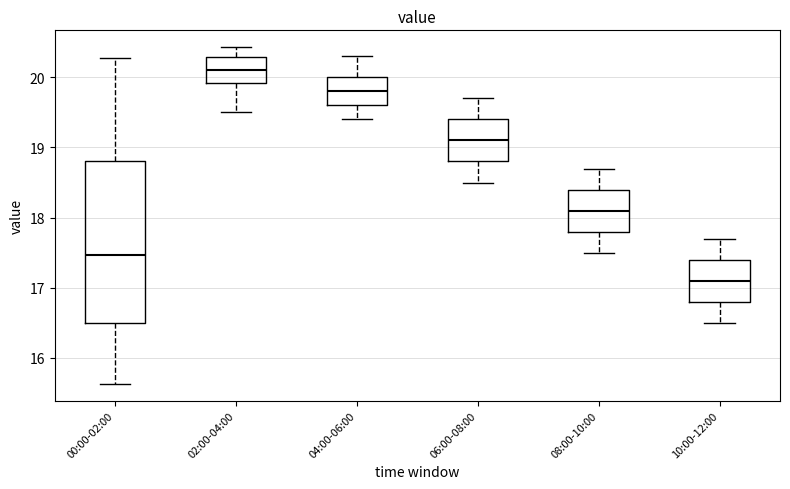

Reading left to right, read every box against the y-axis: the position of its median line, the range the box covers, and the ends of its whiskers. The values are not printed on the chart, so give them approximately, as read against the axis.

00:00-02:00: median 17.5, box 16.5 to 18.8, whiskers 15.6 to 20.3
02:00-04:00: median 20.1, box 19.9 to 20.3, whiskers 19.5 to 20.4
04:00-06:00: median 19.8, box 19.6 to 20.0, whiskers 19.4 to 20.3
06:00-08:00: median 19.1, box 18.8 to 19.4, whiskers 18.5 to 19.7
08:00-10:00: median 18.1, box 17.8 to 18.4, whiskers 17.5 to 18.7
10:00-12:00: median 17.1, box 16.8 to 17.4, whiskers 16.5 to 17.7